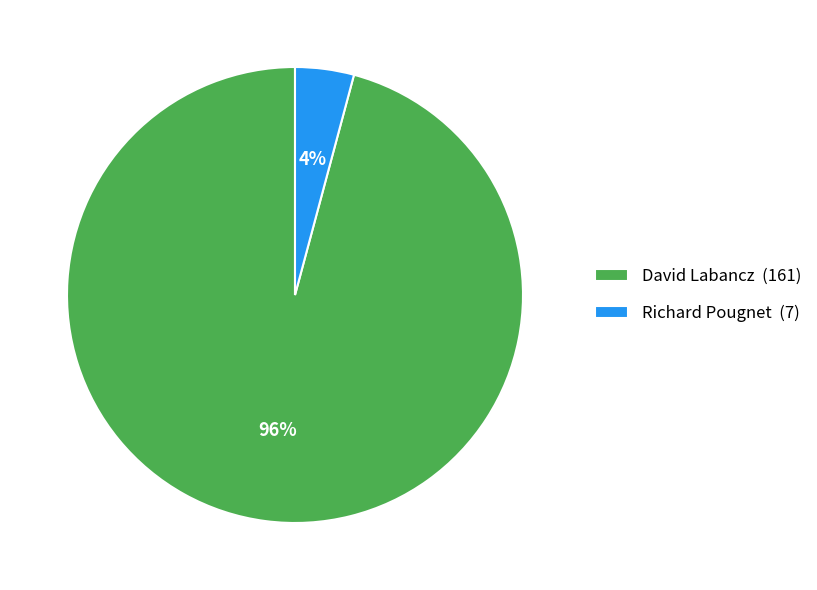

Which has a higher value, Richard Pougnet (7) or David Labancz (161)?

David Labancz (161)